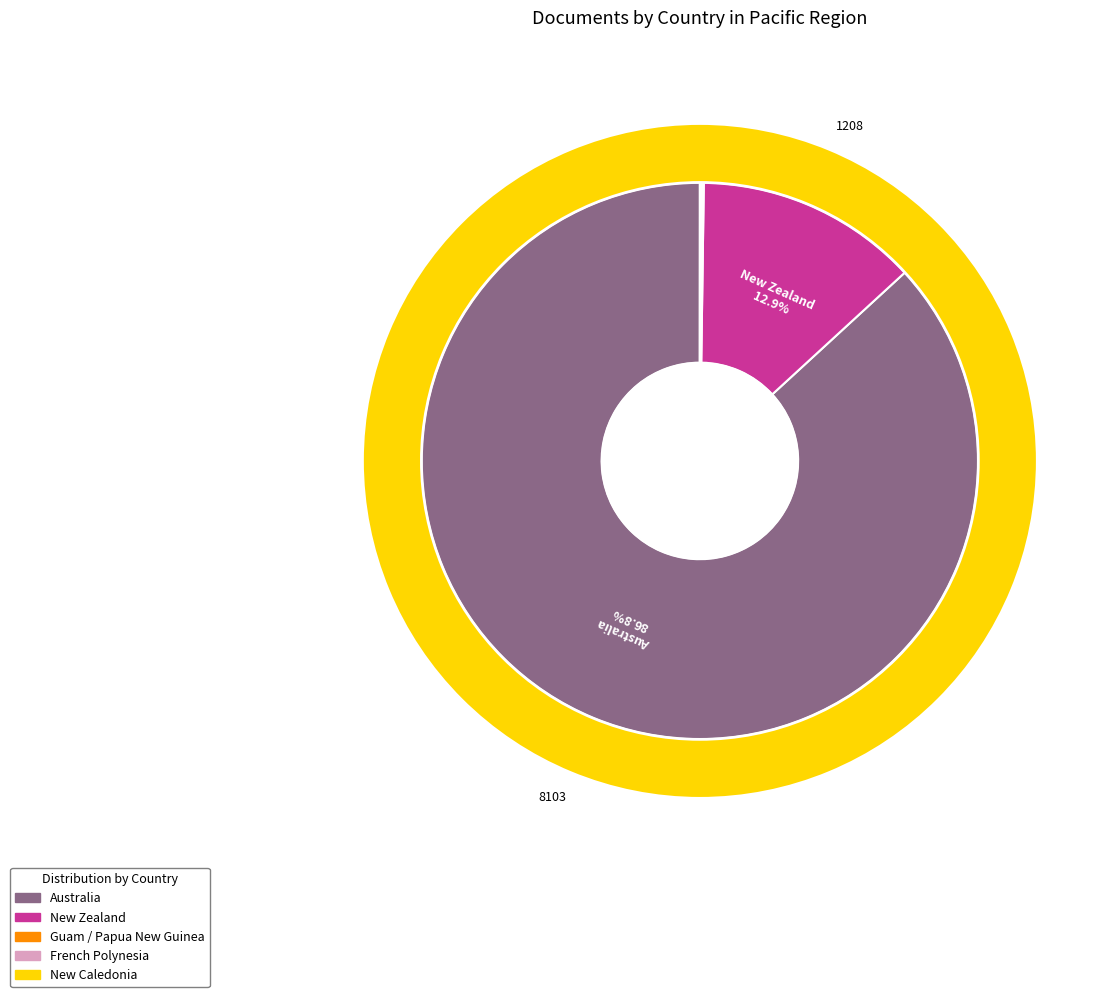

How much of the chart is everything except Australia?

13.2%